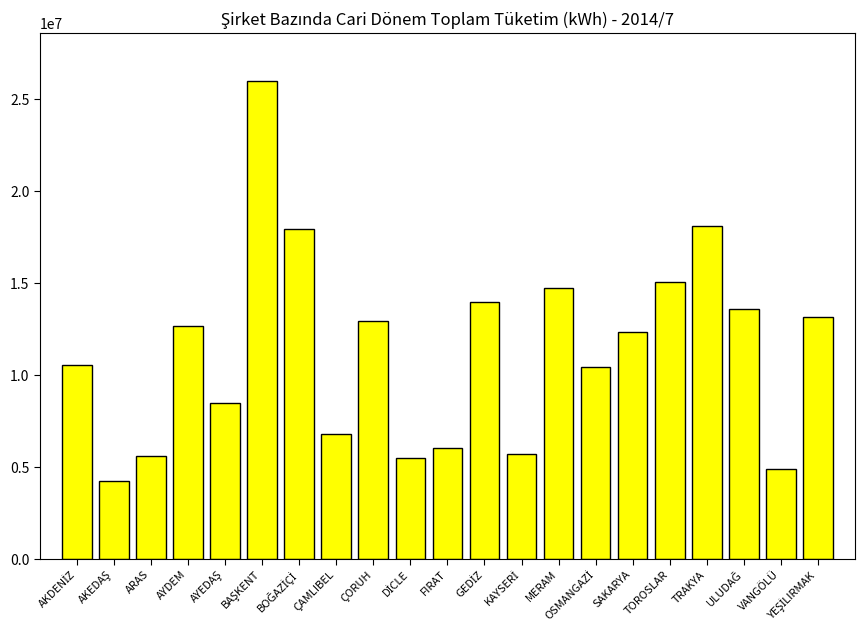

Which has a higher value, ARAS or ÇORUH?

ÇORUH